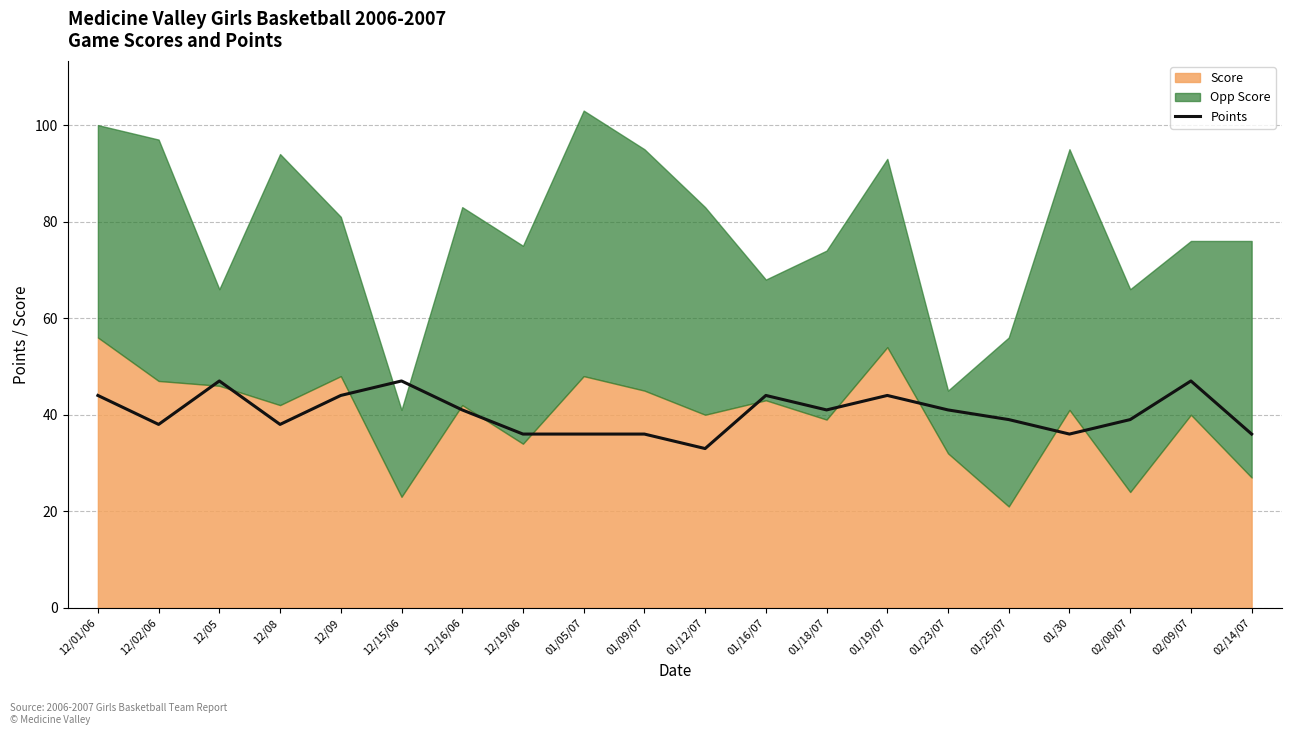

What is the value of the 19th point from the left?

47